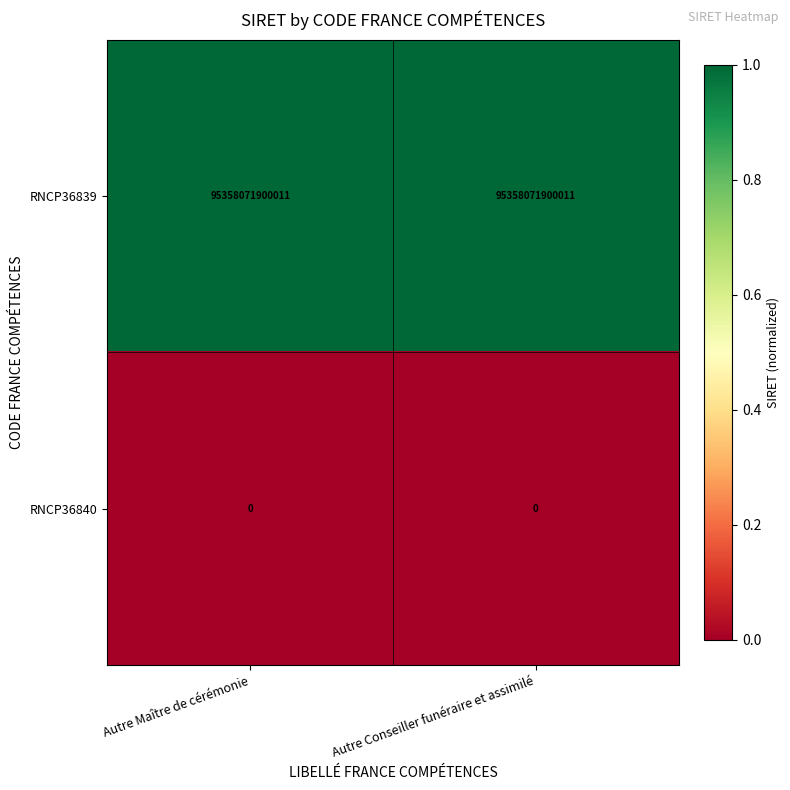

True or false: RNCP36839 has a value of 95358071900011 at Autre Conseiller funéraire et assimilé.

True